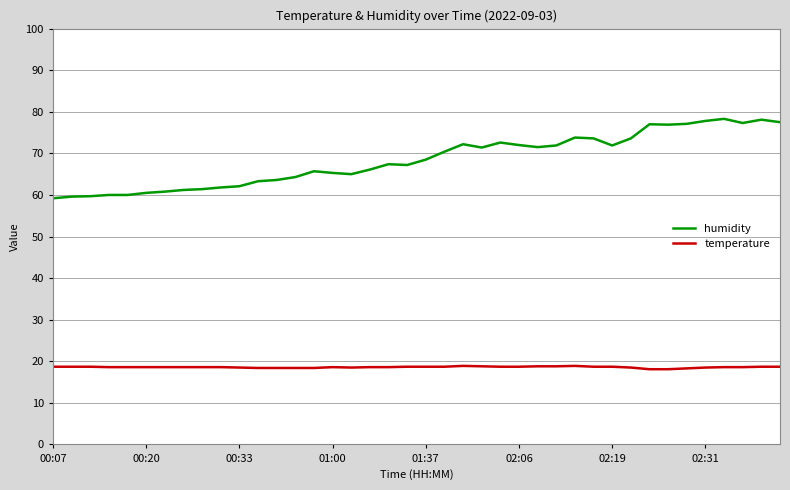

True or false: humidity and temperature cross at least once.

False